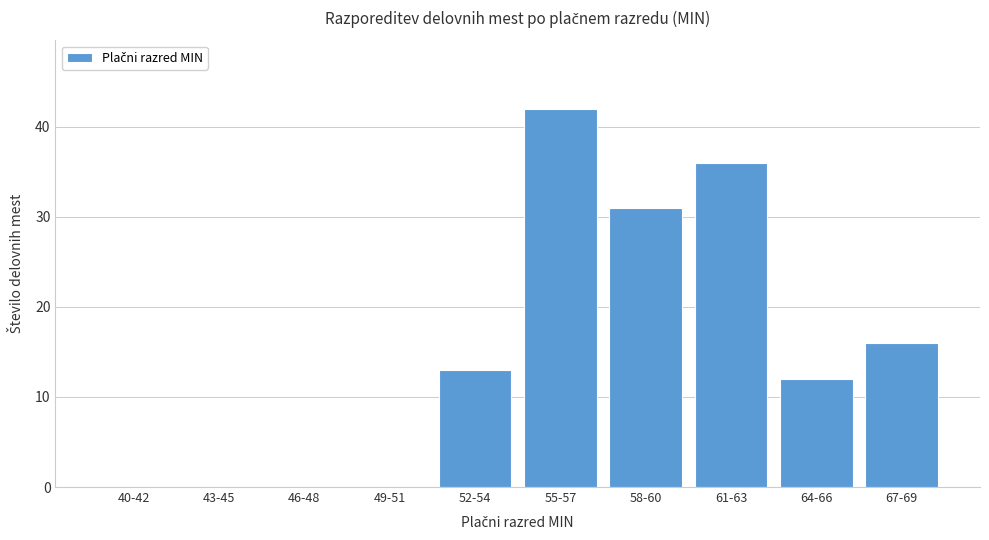

Reading left to right, transcribe all the data shown in this chart.

40-42=0	43-45=0	46-48=0	49-51=0	52-54=13	55-57=42	58-60=31	61-63=36	64-66=12	67-69=16